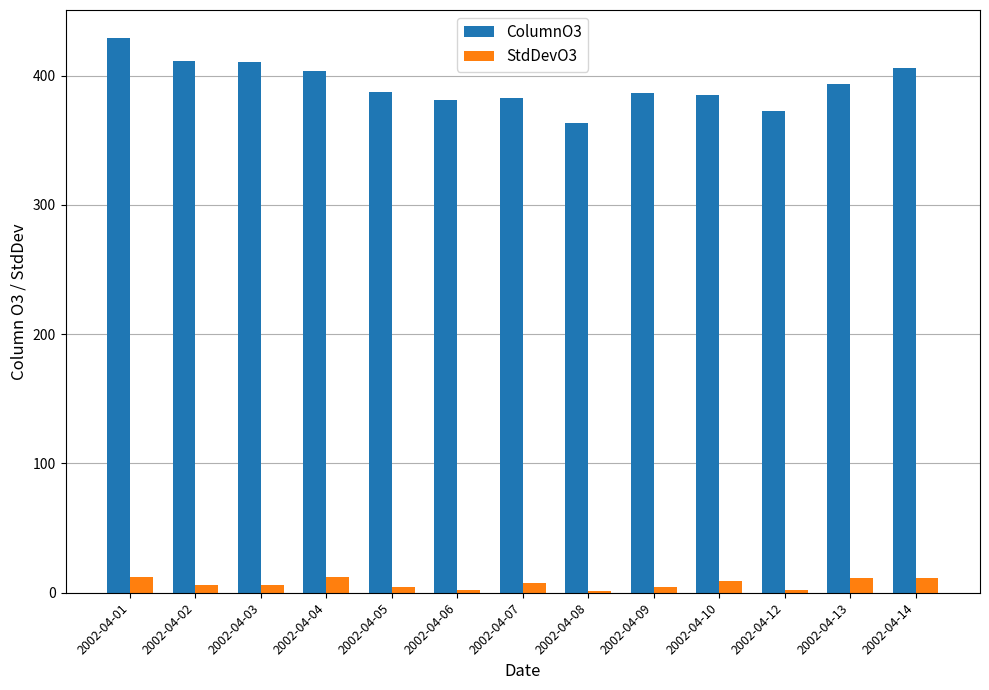

Which series has the largest range (max minus min)?

ColumnO3